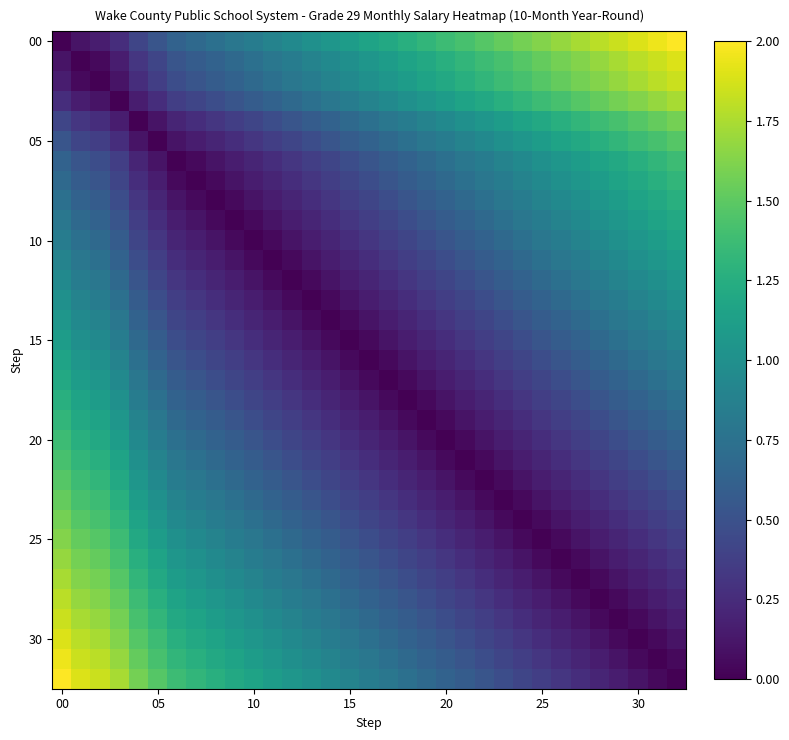

Which series has the largest total across all categories?

00